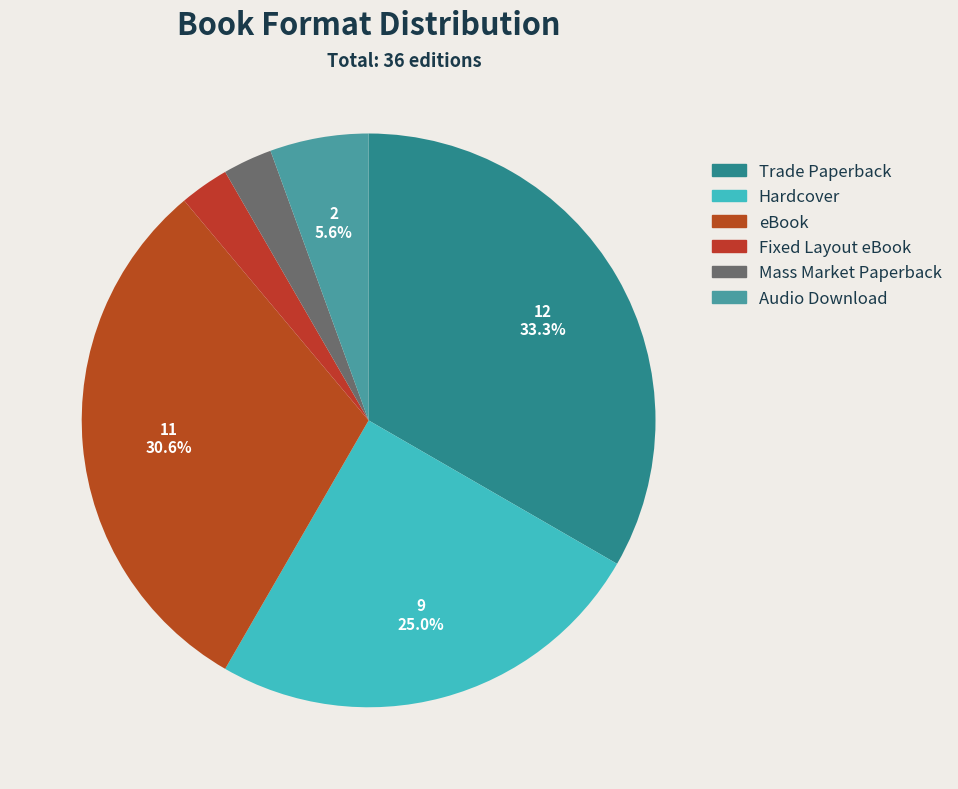

Is there any slice that represents more than half of the pie?

No